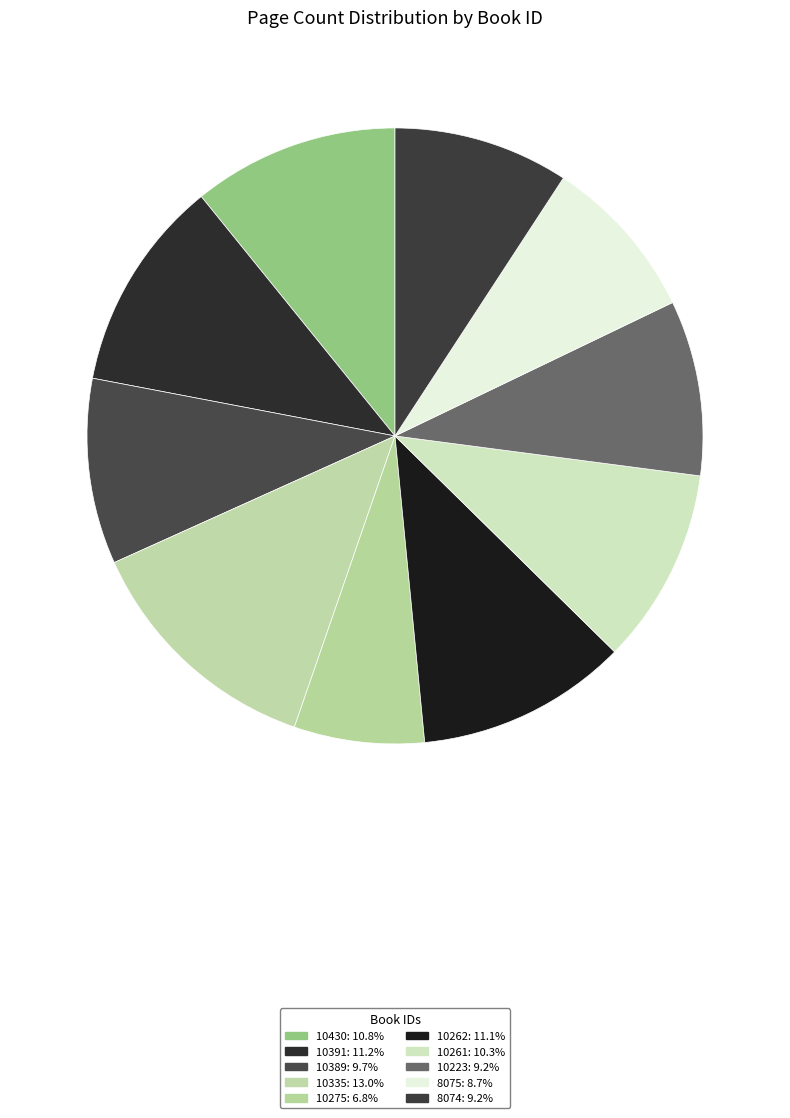

Combined, do 10430 and 10262 account for over 50%?

No